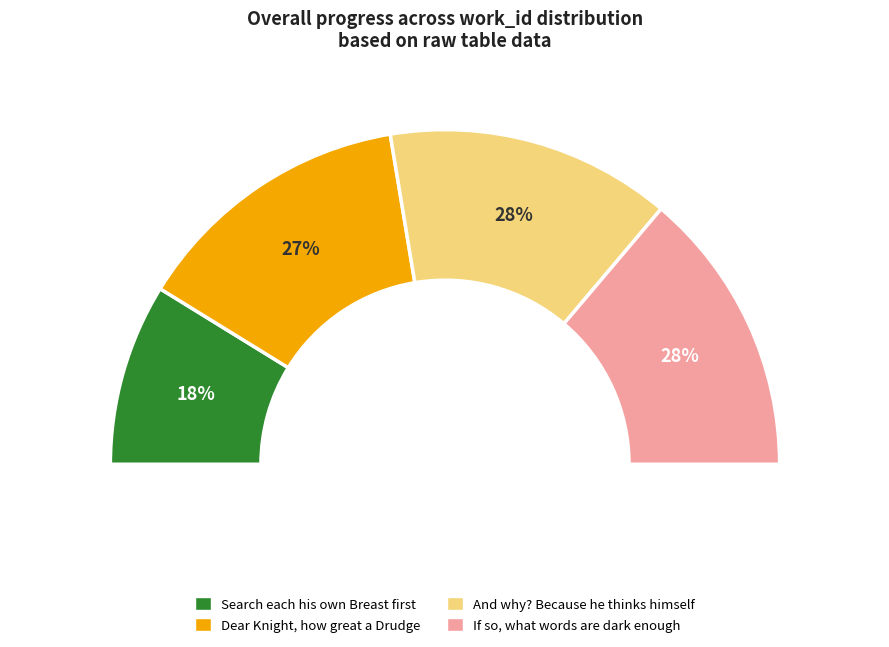

What is the change in value from Dear Knight, how great a Drudge to If so, what words are dark enough?

+122